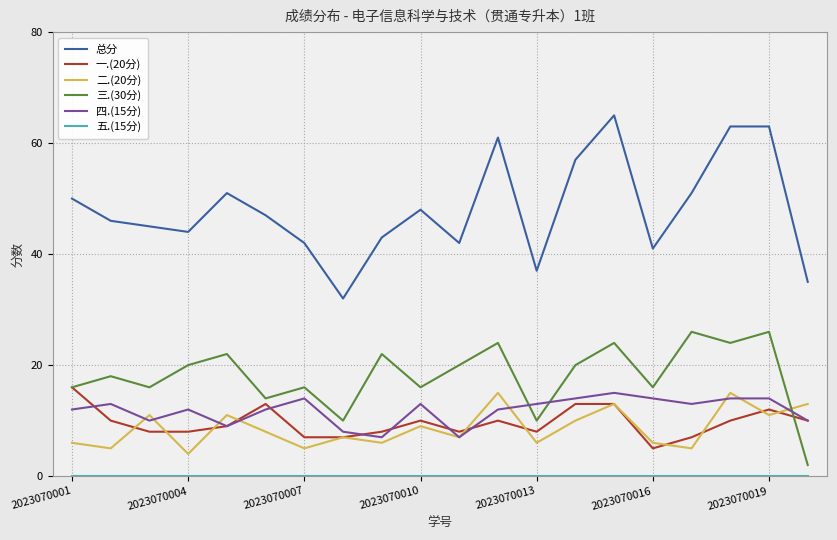

Which series has the largest total across all categories?

总分